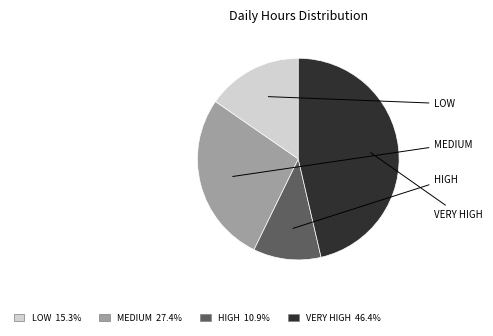

Is there a majority slice in this chart?

No